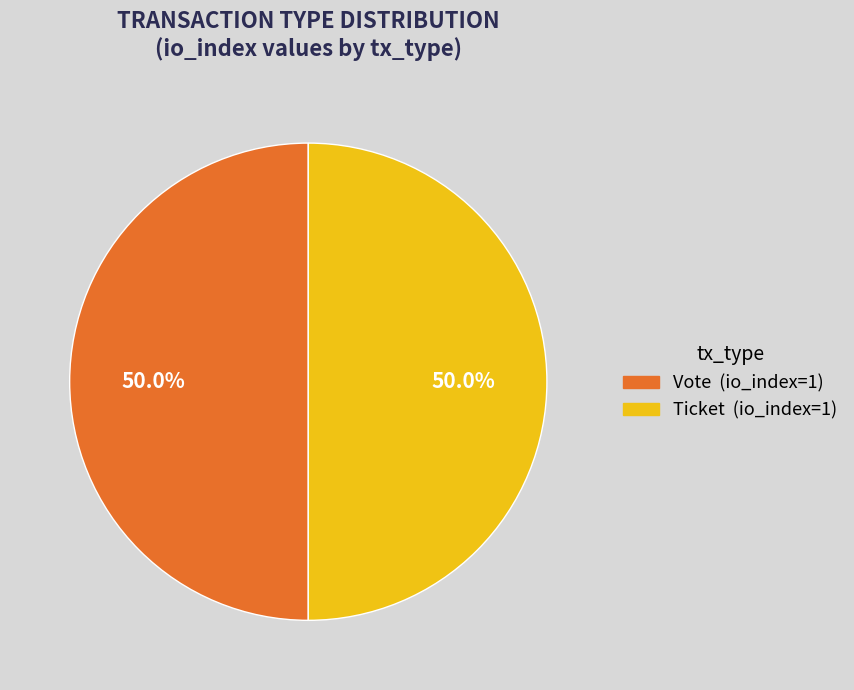

Count the number of slices in the pie.

2